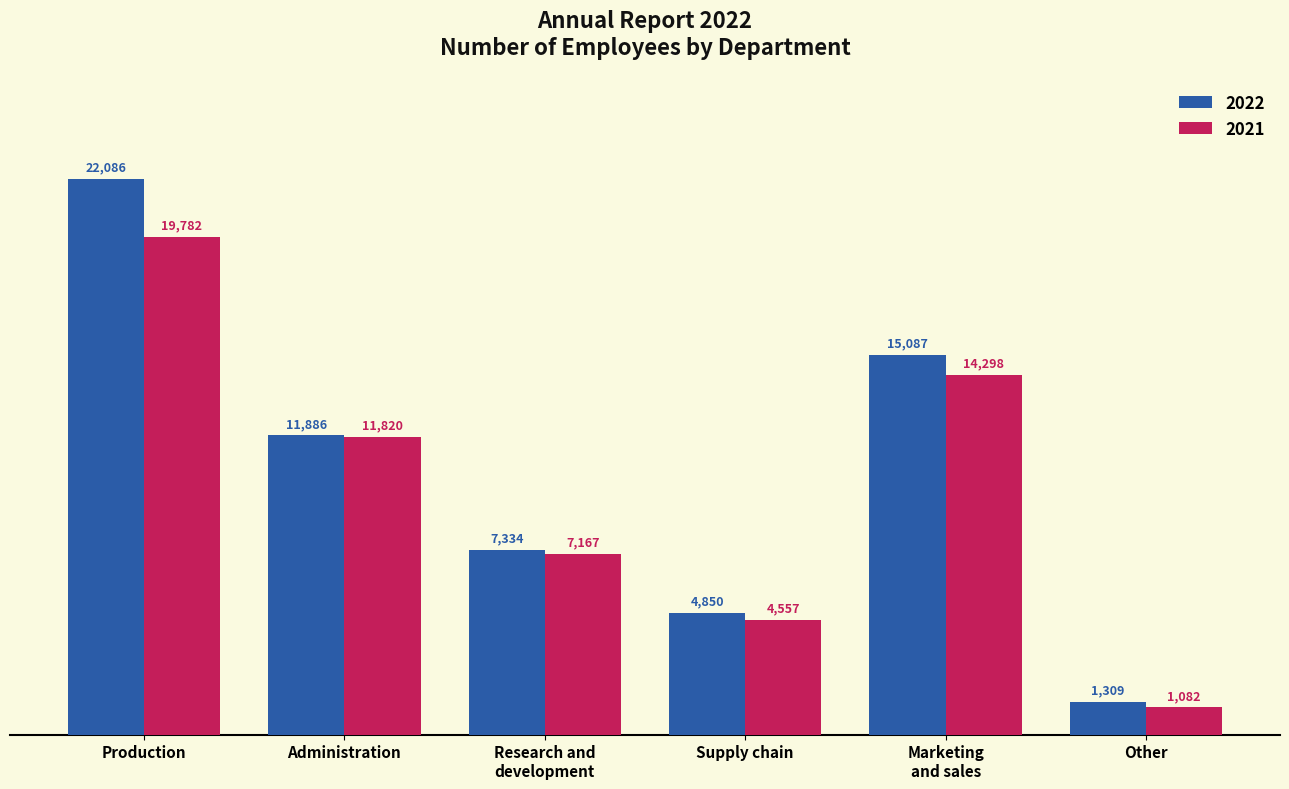

Which series has the largest range (max minus min)?

2022